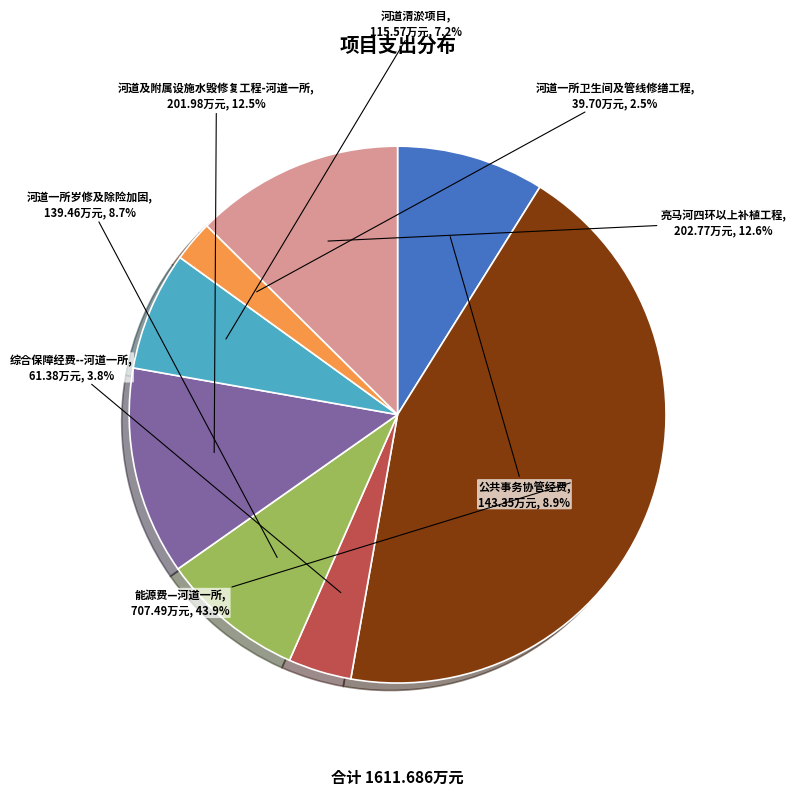

To the nearest percent, what is the difference between the largest and smallest slice percentages?

41%